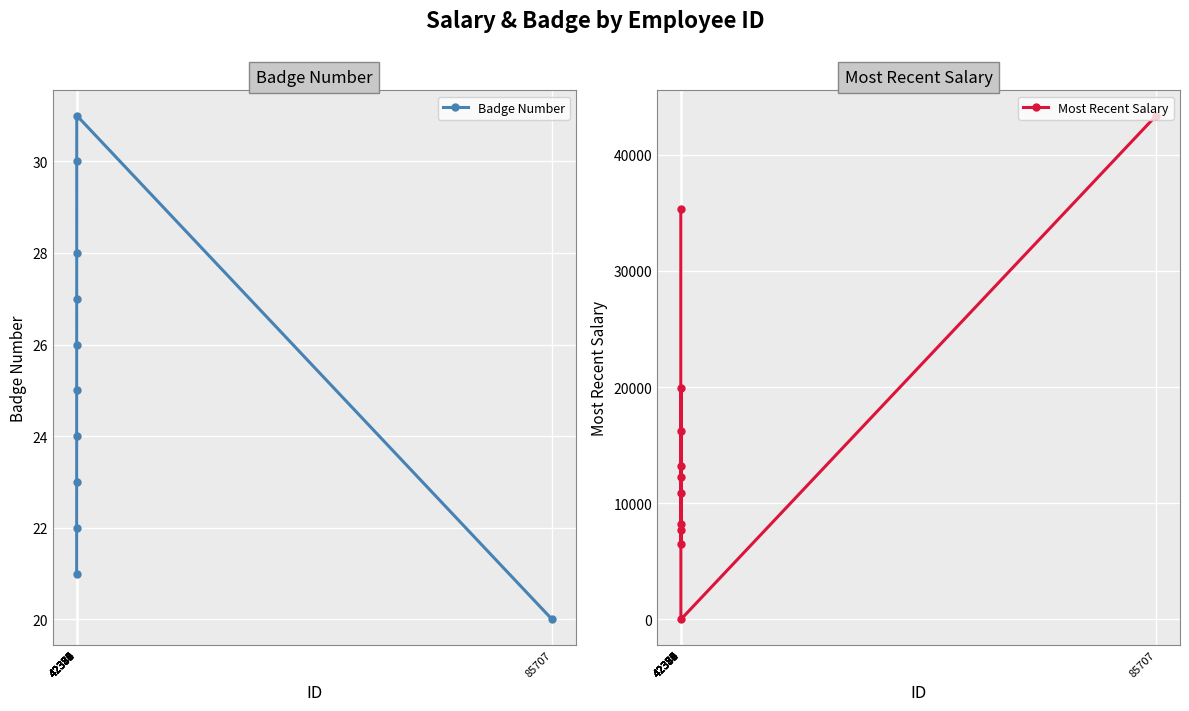

What is the total value across all series at 42377?

35345.4